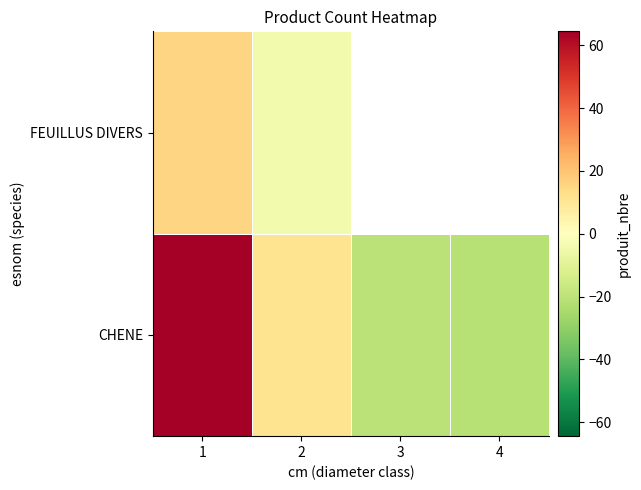

The CHENE series shows 43.8 at 1. True or false?

False